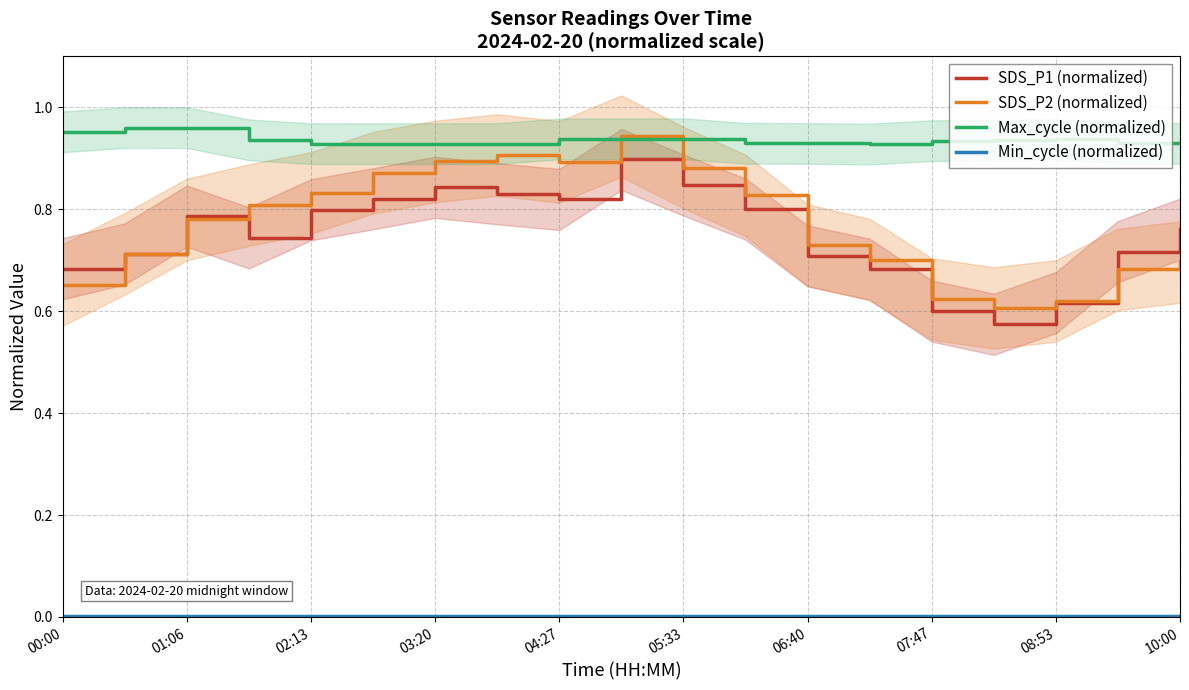

How many lines are shown in the chart?

4